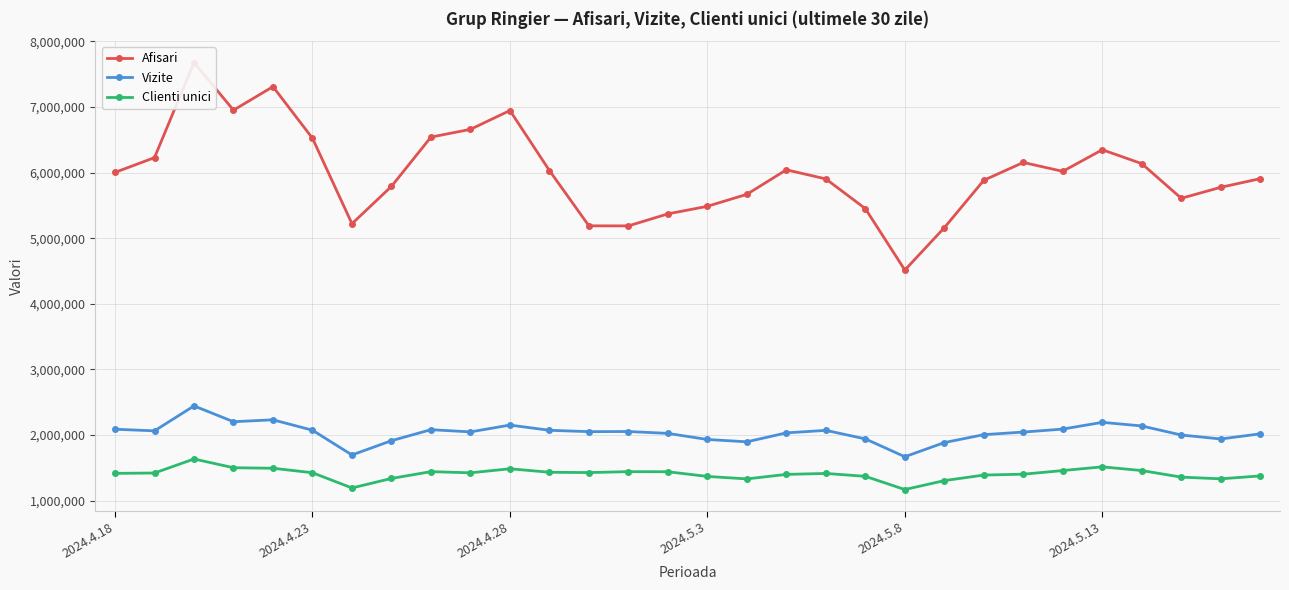

The Clienti unici series shows 885233 at 24. True or false?

False